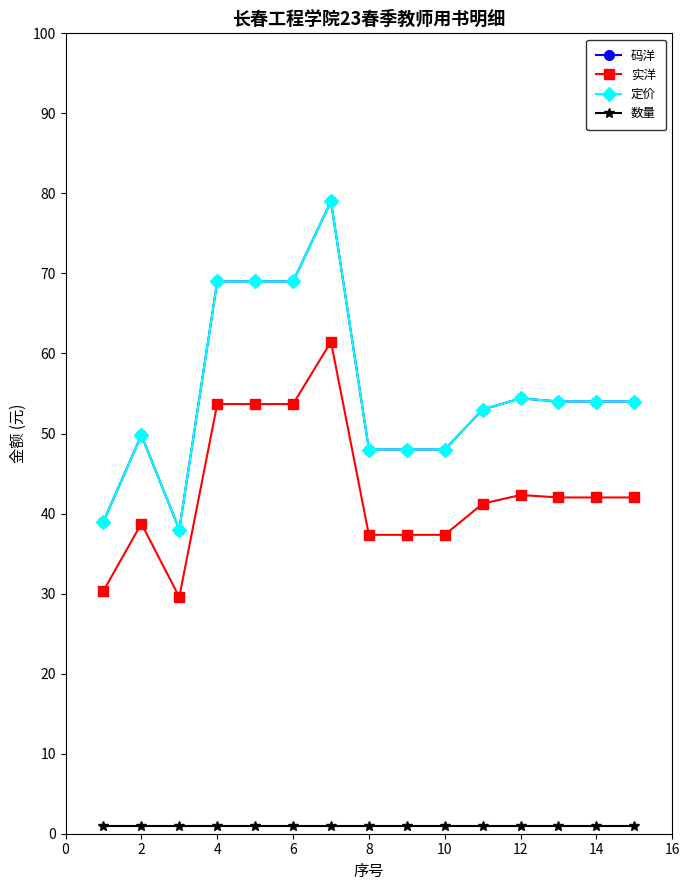

True or false: 实洋 and 数量 intersect in this chart.

False